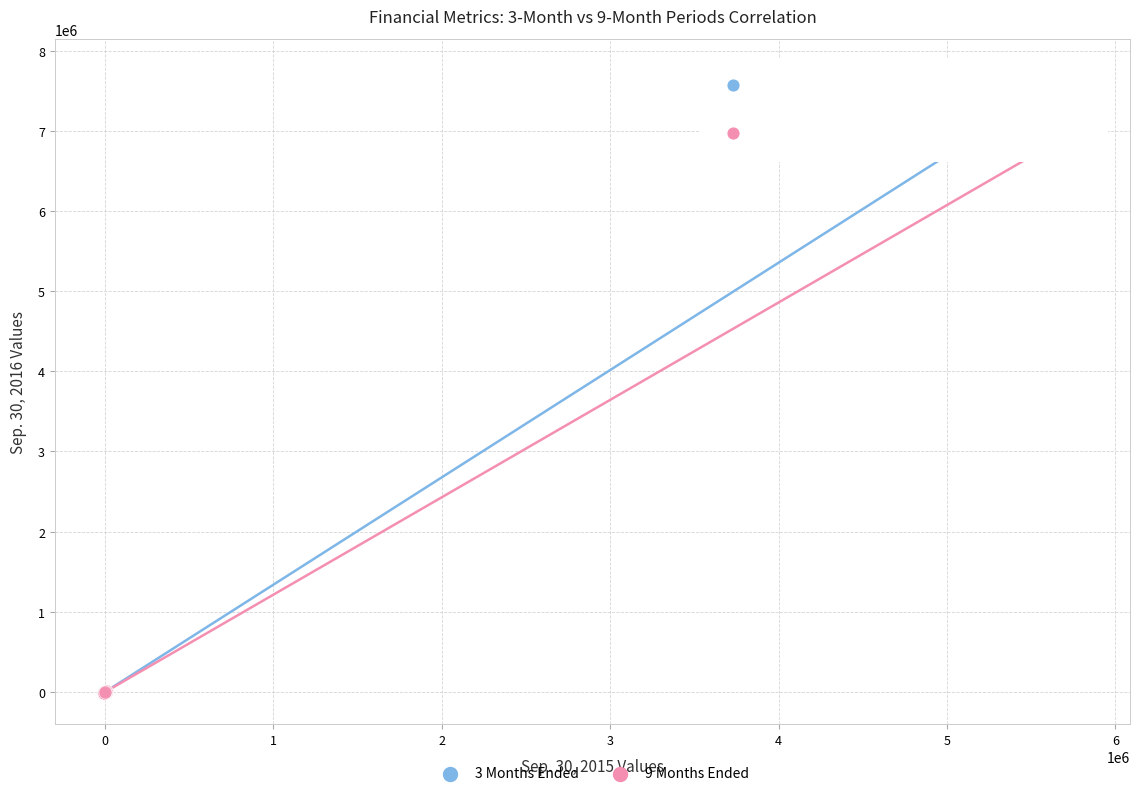

Which series has the widest spread of Y values?

3 Months Ended